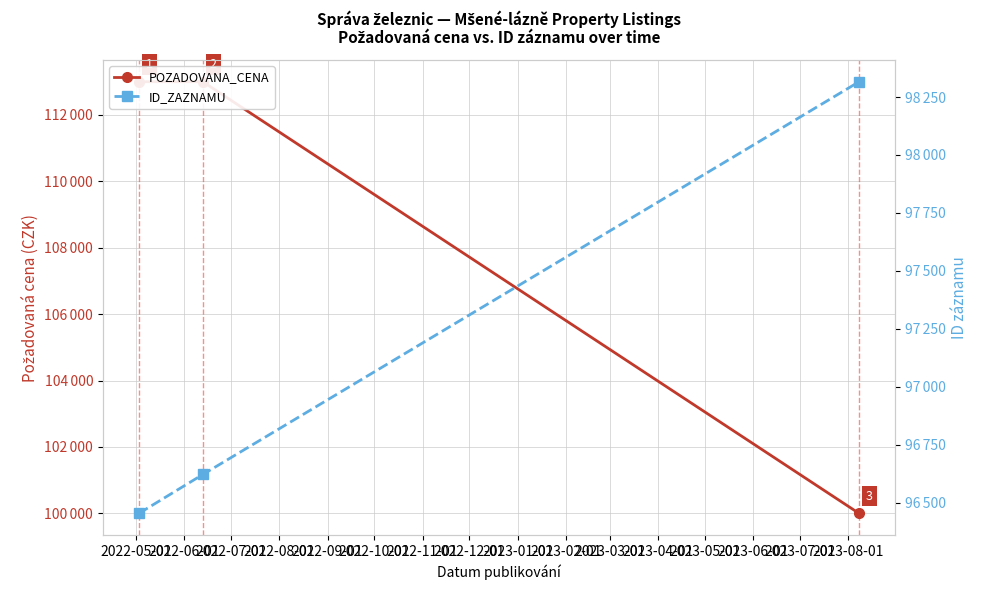

Rank the series by their average value, from highest to lowest.

POZADOVANA_CENA, ID_ZAZNAMU